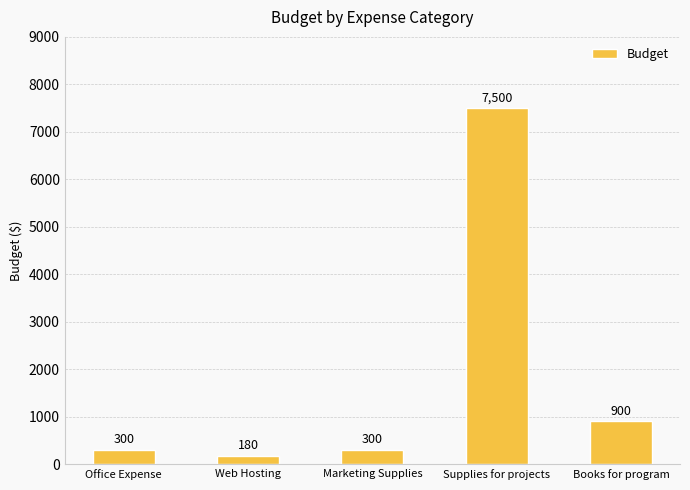

Is it true that the value at Books for program is 900?

True